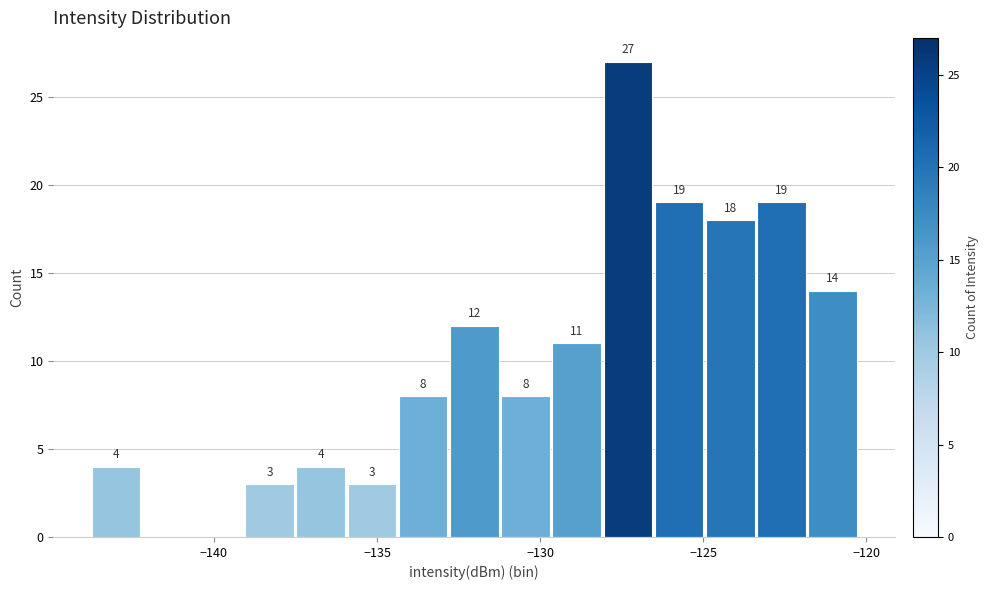

Around what value on the x-axis is the tallest bar? Give the approximate position of its centre, as read against the axis.

-127.5